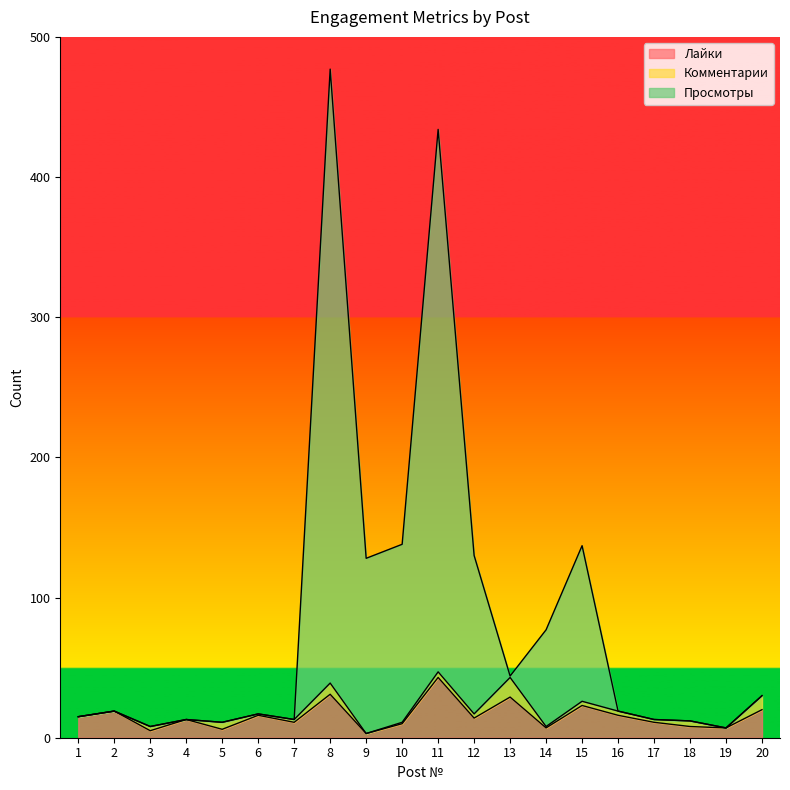

At which category is the sum across all series the highest?

8